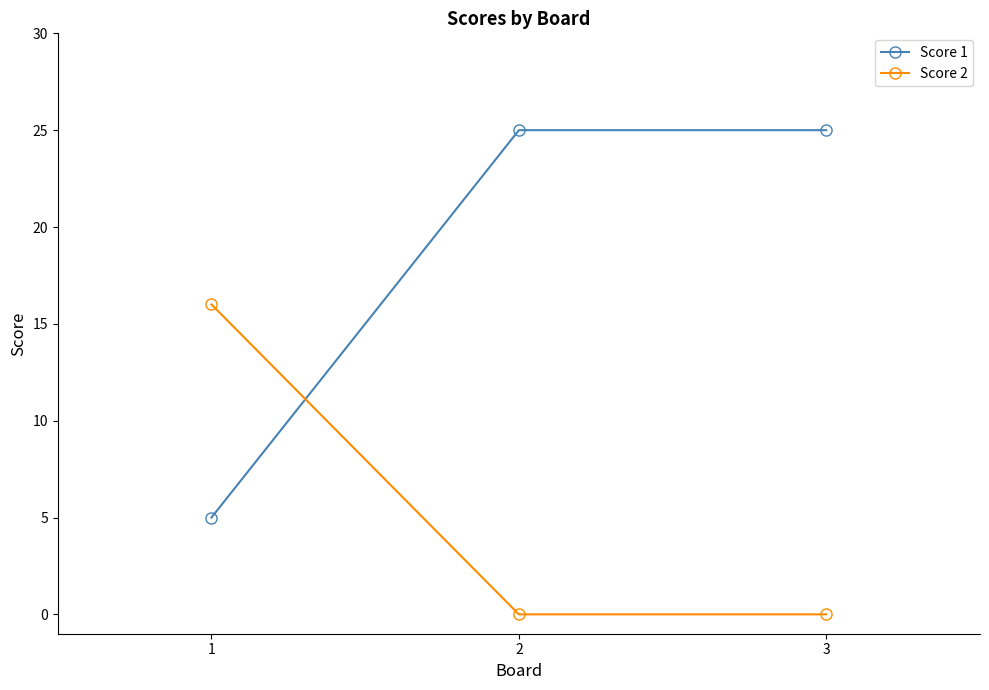

Is the value of Score 2 at 3 greater than the value of Score 1 at 2?

No